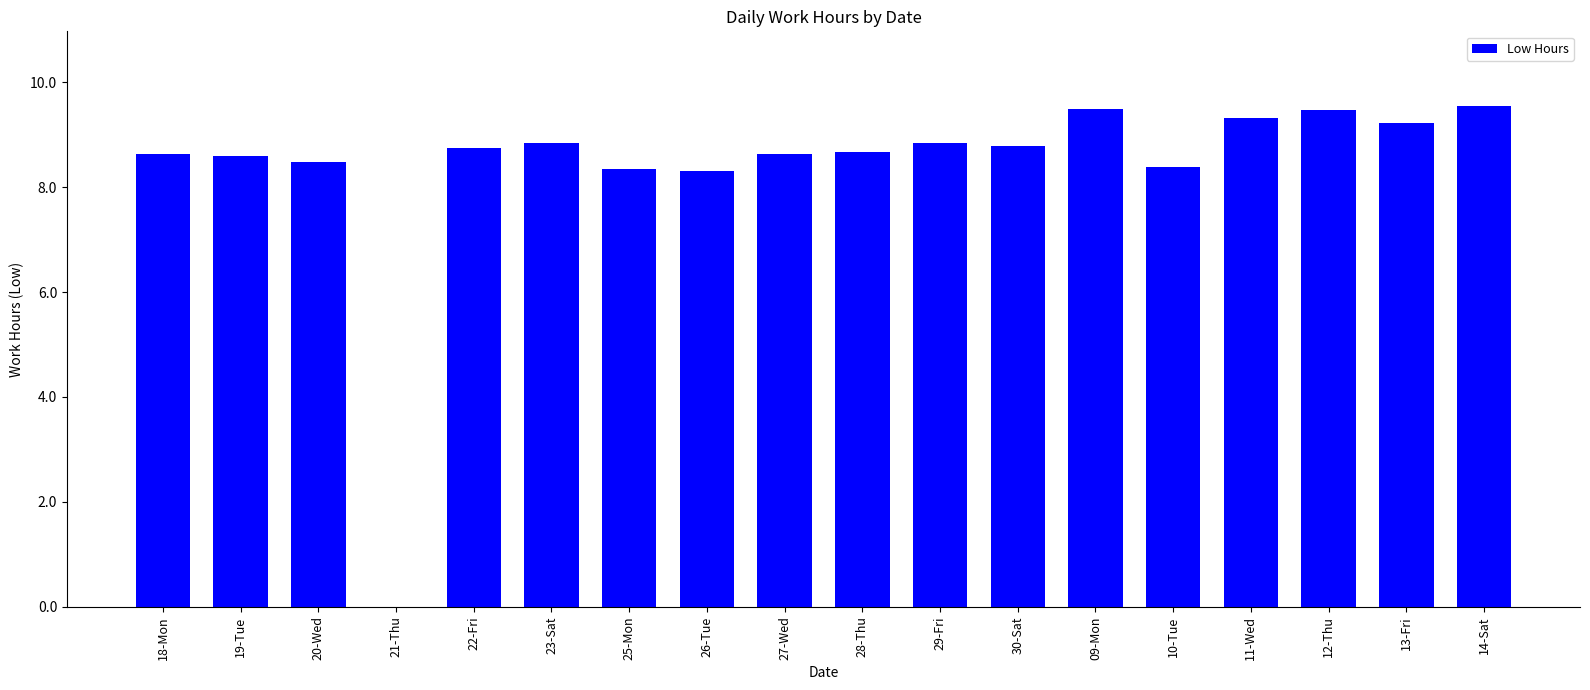

Is it true that the value at 26-Tue is 8.3?

True